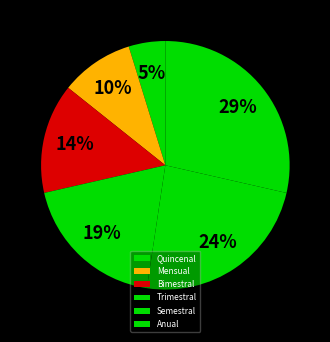

To the nearest percent, what percentage of the pie is Bimestral?

14%